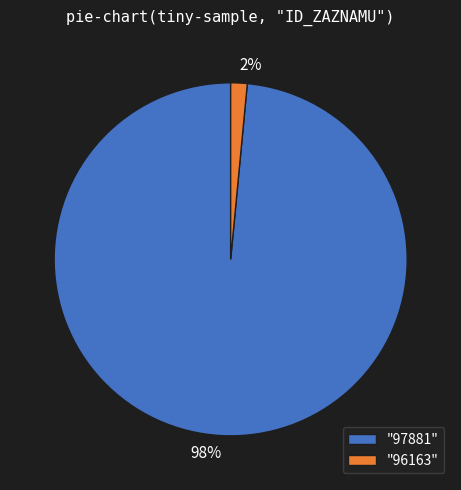

To the nearest percent, what is the average slice percentage?

50%